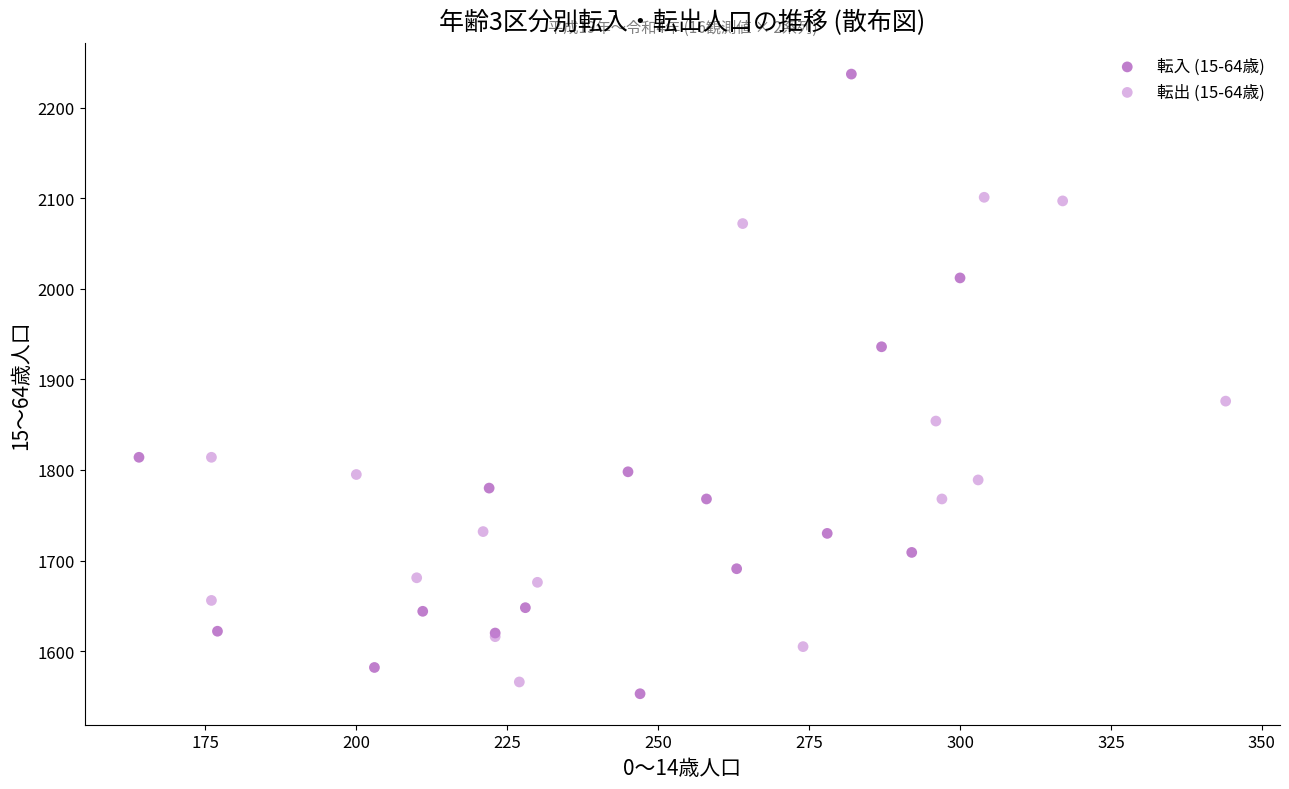

What are all the series names shown in the legend?

転入 (15-64歳), 転出 (15-64歳)